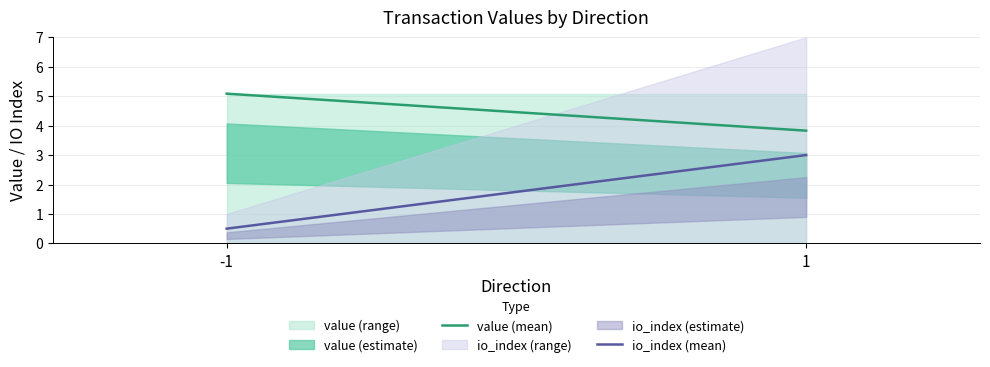

What is the sum of the io_index (mean) values at -1 and 1?

3.5